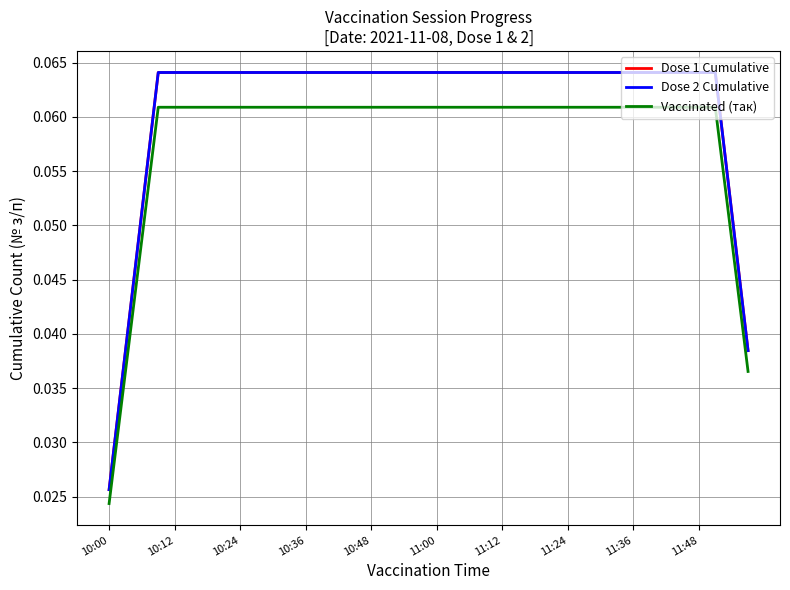

At which category is the sum across all series the highest?

10:36